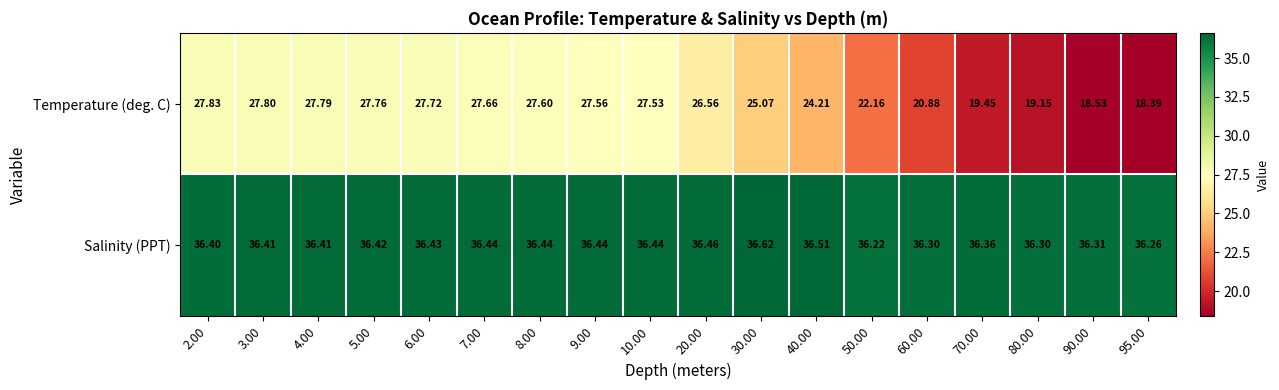

At how many categories does at least one series exceed 31?

18